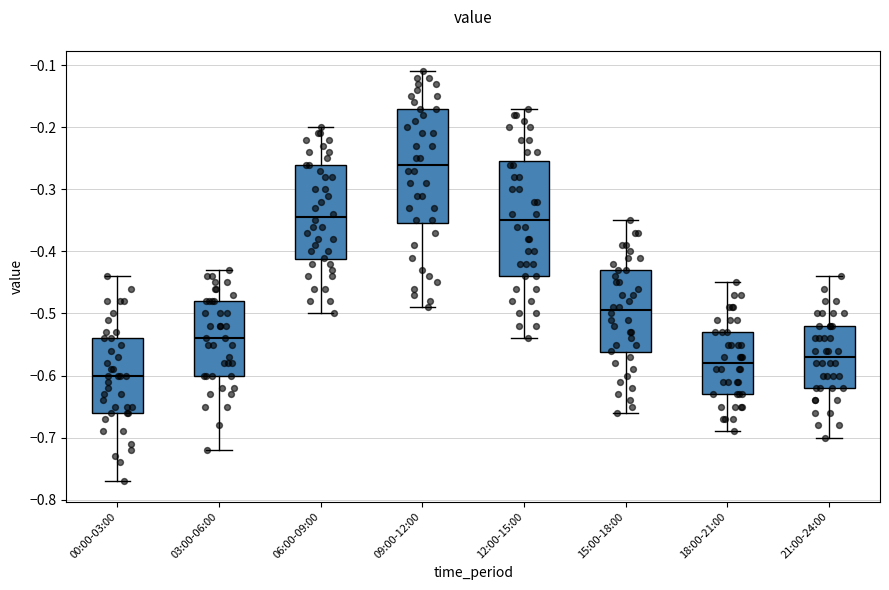

Where does the median line of the box for 09:00-12:00 sit on the y-axis? The values are not printed on the chart, so give them approximately, as read against the axis.

-0.26